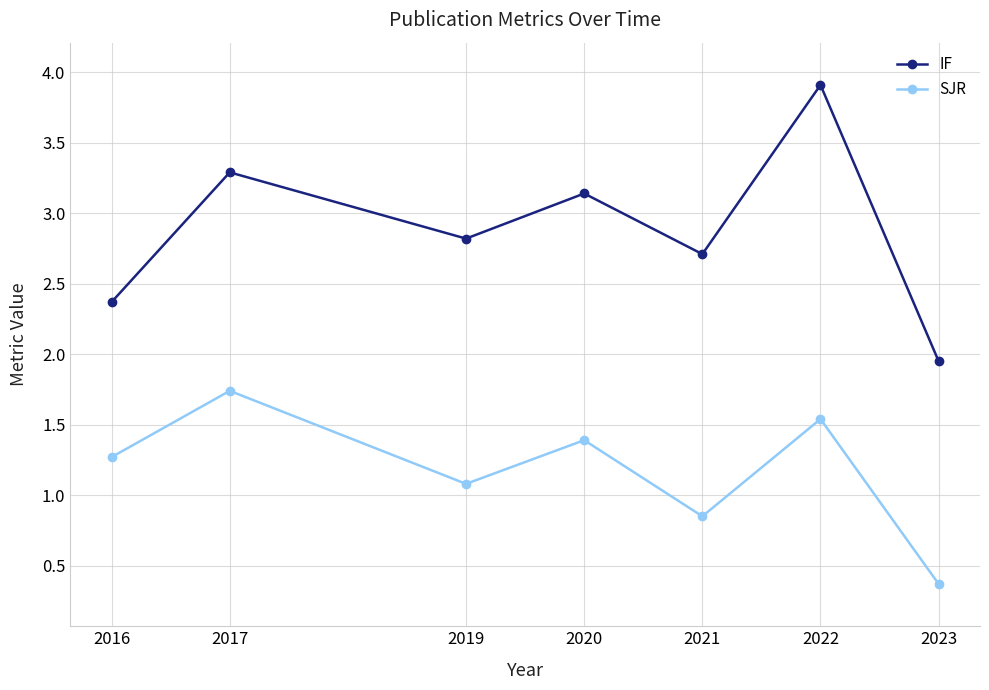

Rank the series at 2023 from lowest to highest value.

SJR, IF